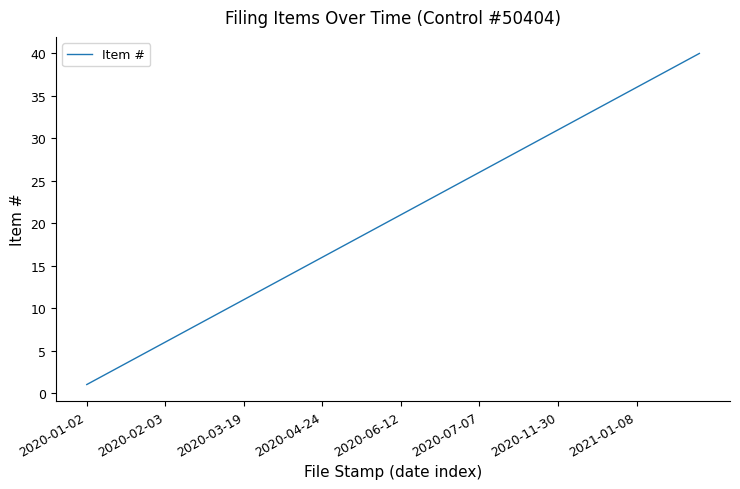

Does the chart display data point markers on the line(s)?

No